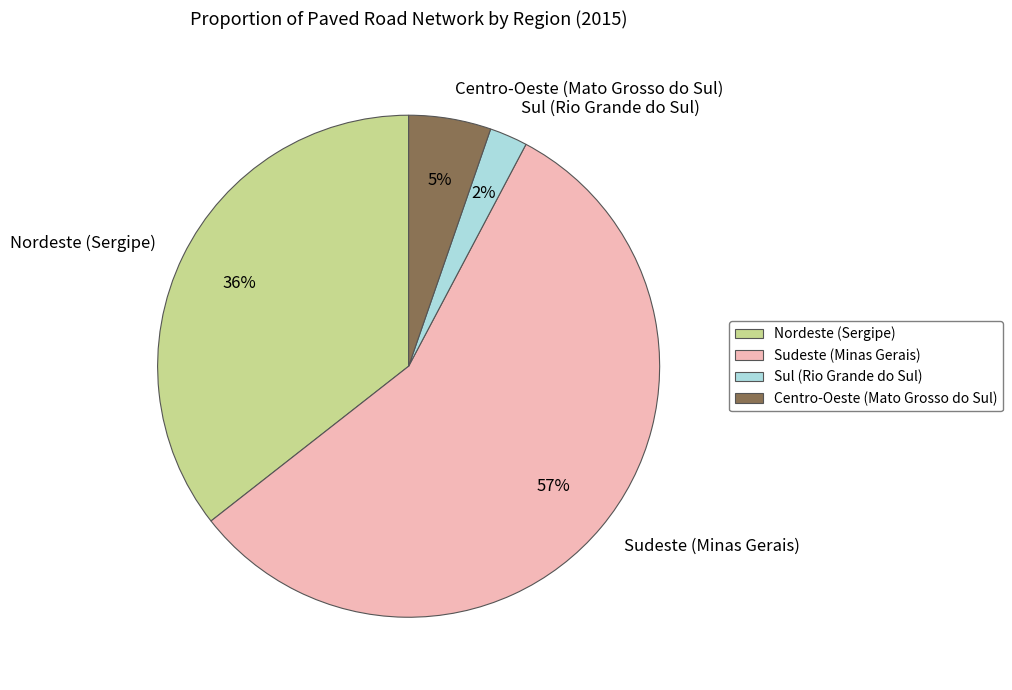

To the nearest percent, what portion does Sul (Rio Grande do Sul) represent?

2%